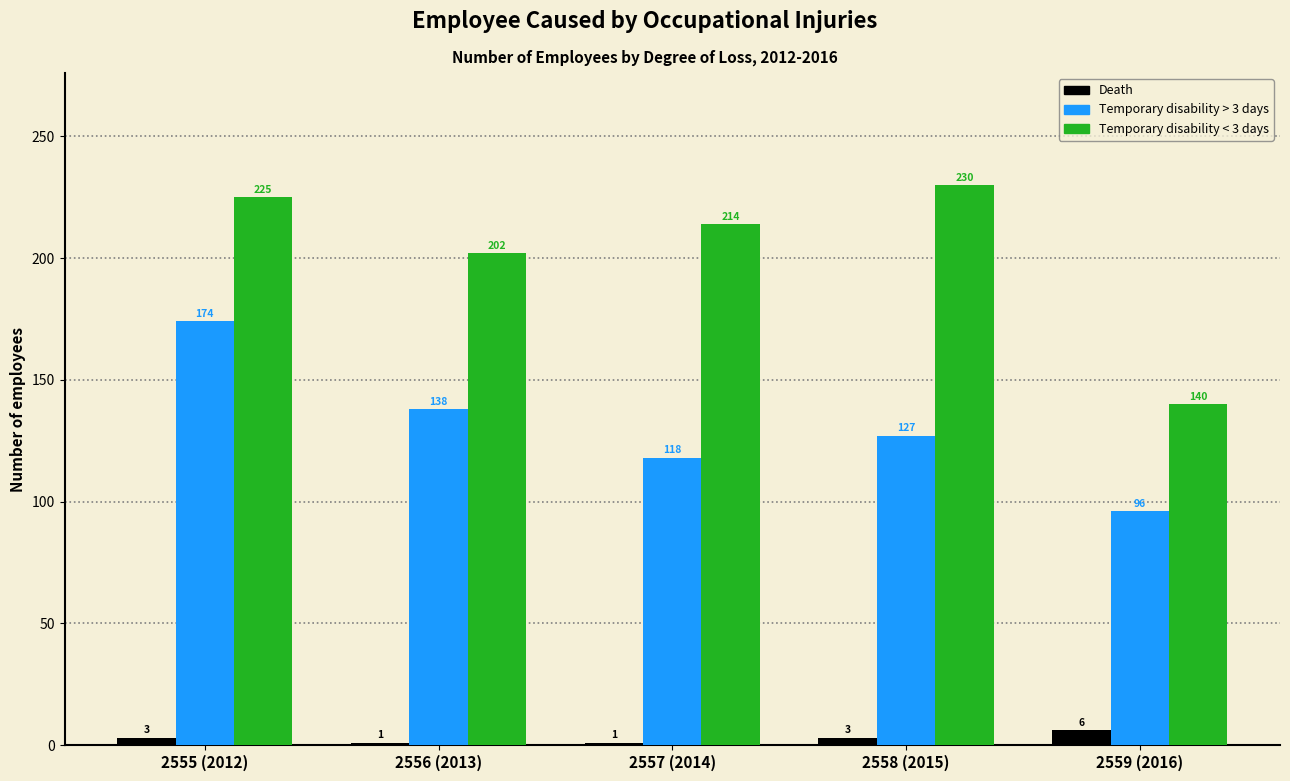

Reading left to right, what are all the values shown in this chart?

Death: 2555 (2012)=3	2556 (2013)=1	2557 (2014)=1	2558 (2015)=3	2559 (2016)=6
Temporary disability > 3 days: 2555 (2012)=174	2556 (2013)=138	2557 (2014)=118	2558 (2015)=127	2559 (2016)=96
Temporary disability < 3 days: 2555 (2012)=225	2556 (2013)=202	2557 (2014)=214	2558 (2015)=230	2559 (2016)=140